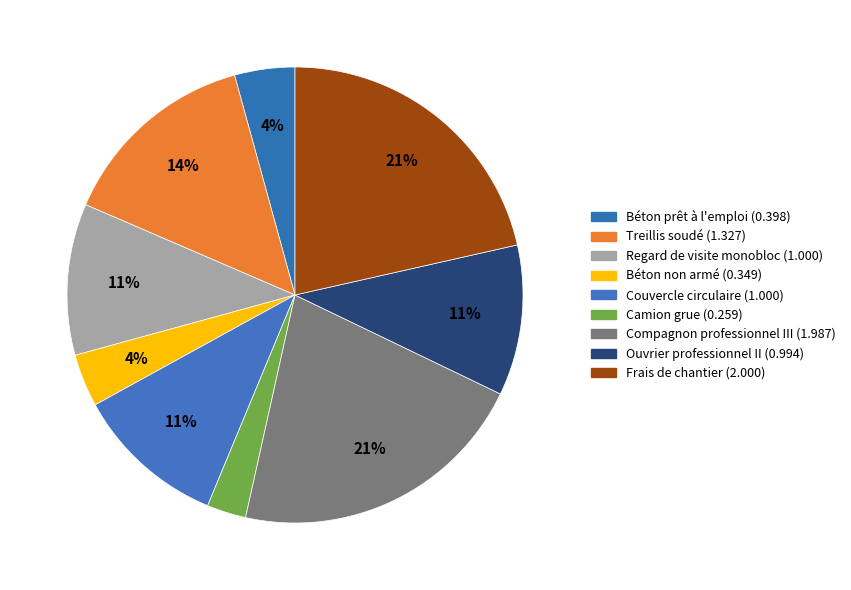

Does Frais de chantier represent more than half of the total?

No